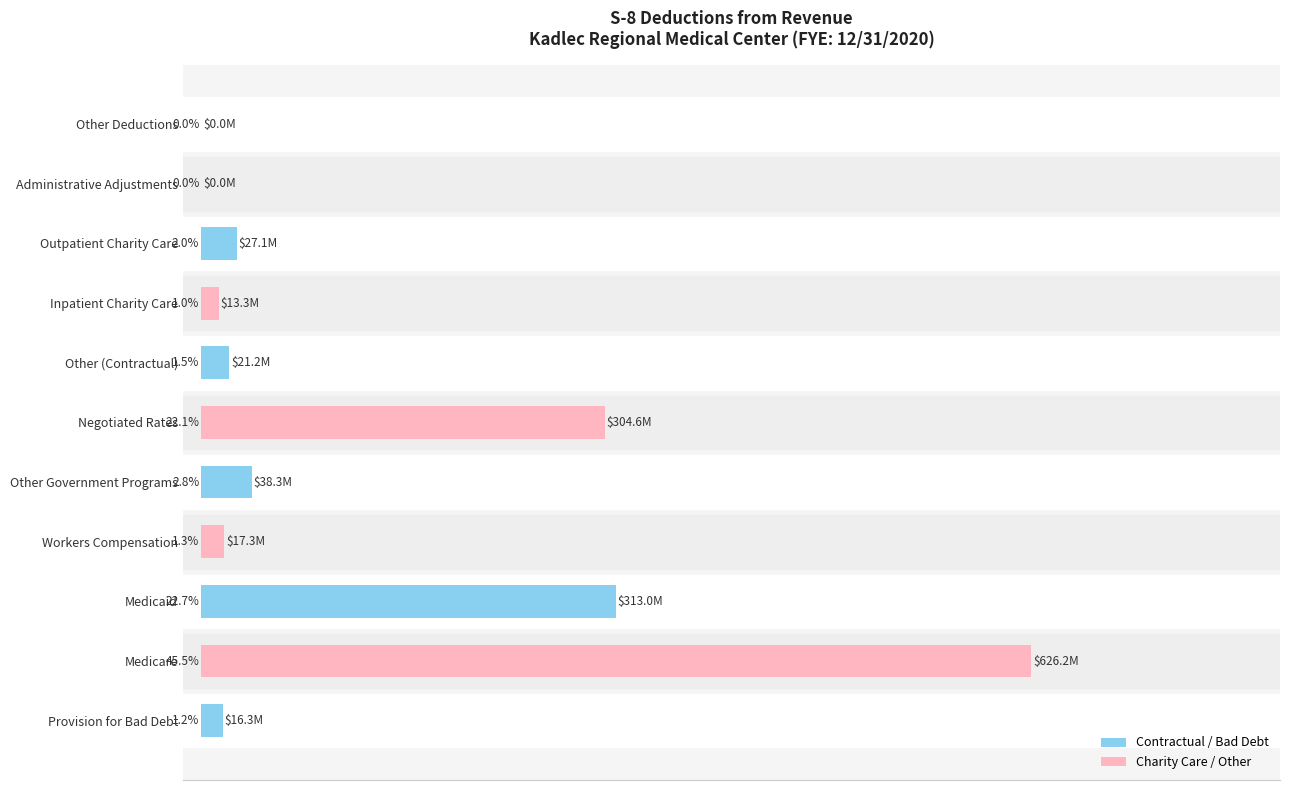

At which label is the value closest to 22?

Negotiated Rates